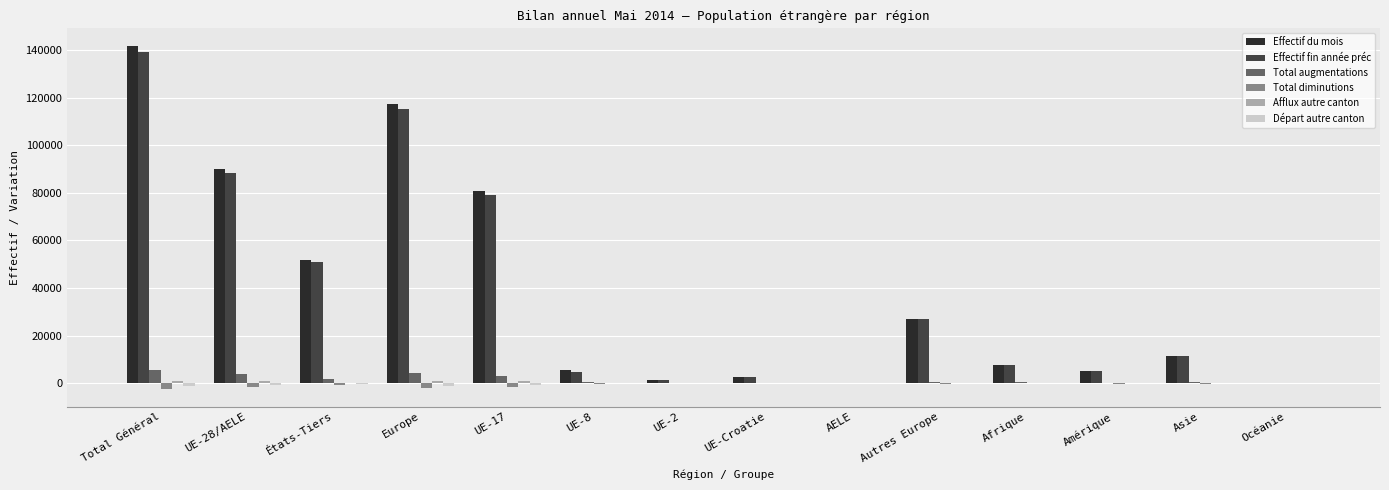

At which category is the sum across all series the highest?

Total Général